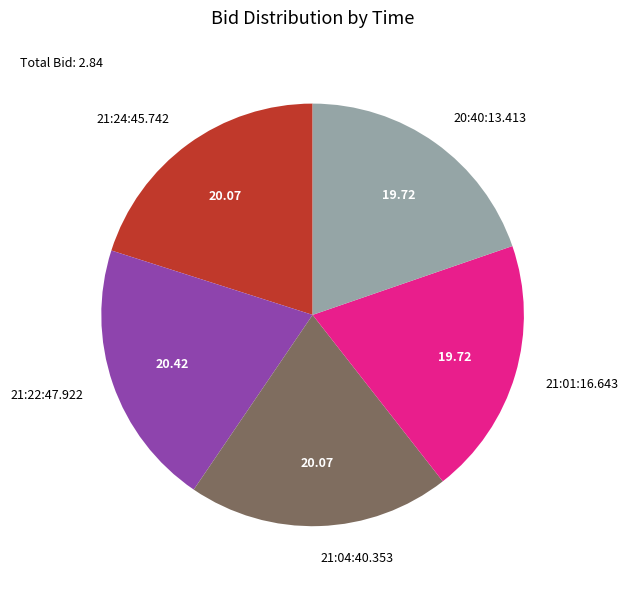

How many segments does this pie chart have?

5